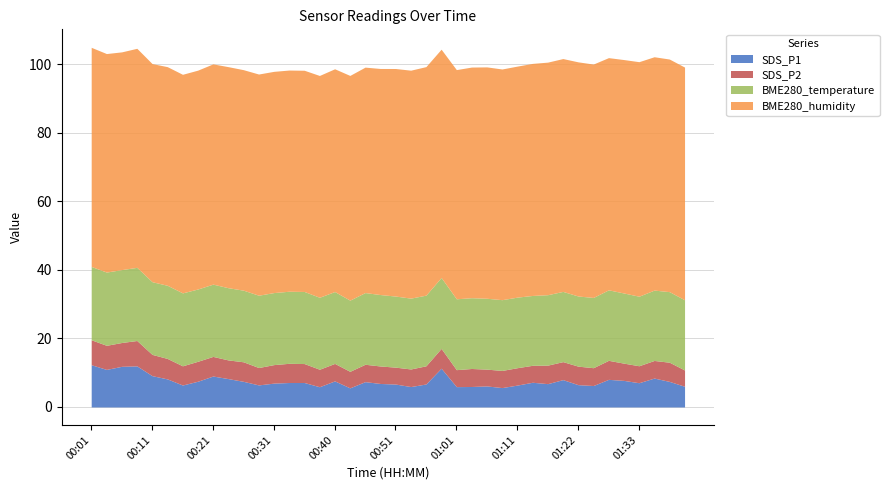

Which series changed the most between 01:01 and 01:14?

SDS_P1